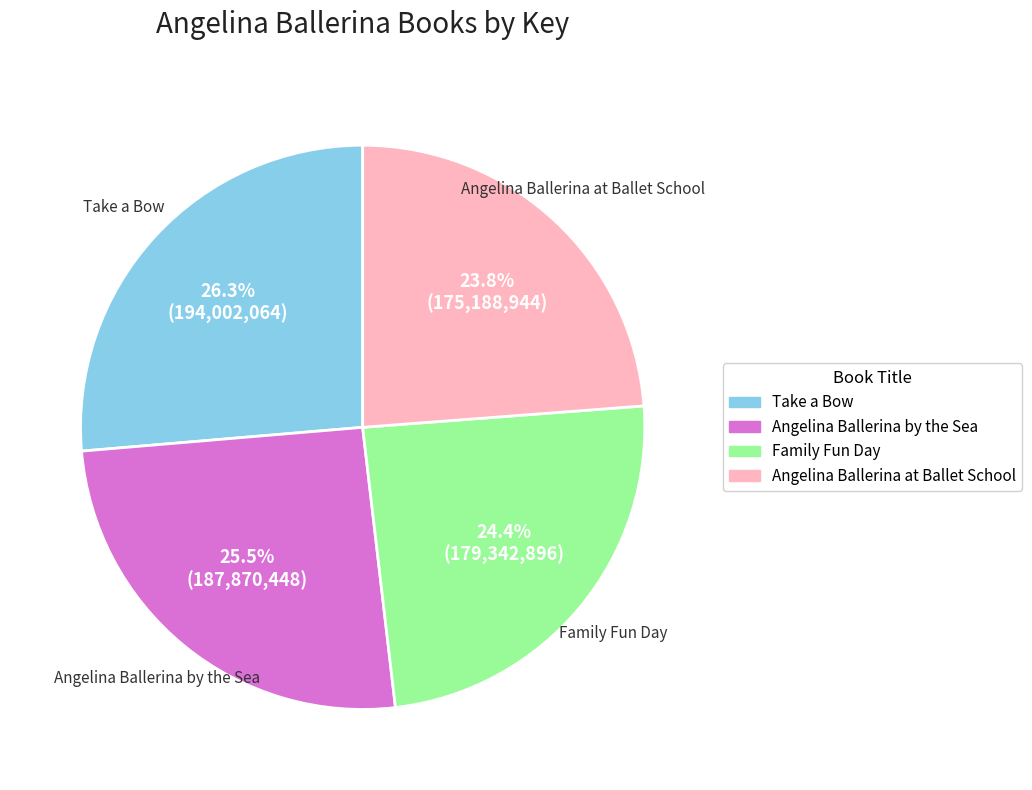

What is the largest slice in the pie chart?

Take a Bow